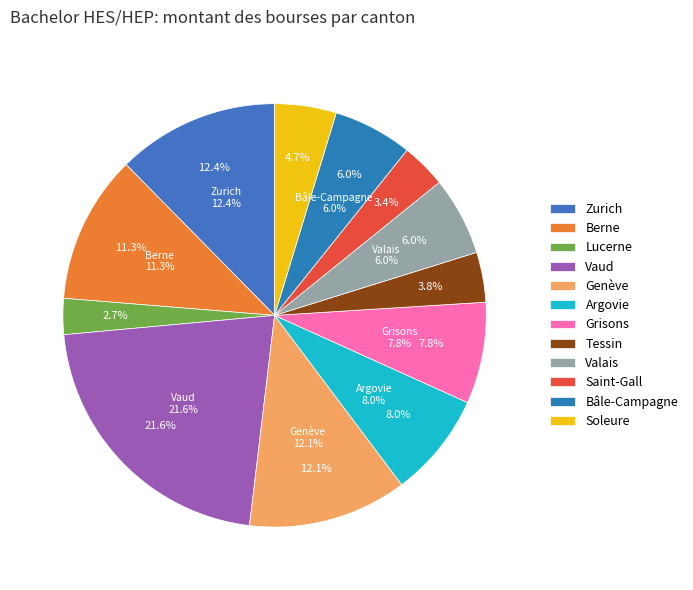

Rank the categories by value from lowest to highest.

Lucerne, Saint-Gall, Tessin, Soleure, Valais, Bâle-Campagne, Grisons, Argovie, Berne, Genève, Zurich, Vaud